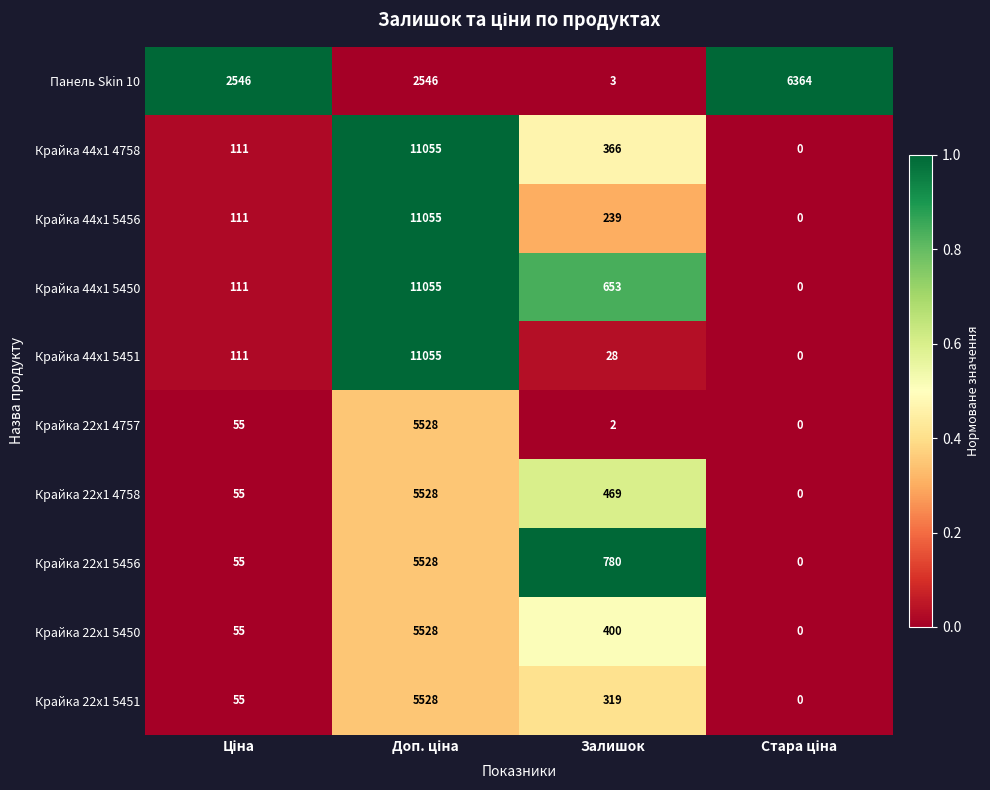

What is the difference between the highest and lowest values at Залишок?

778